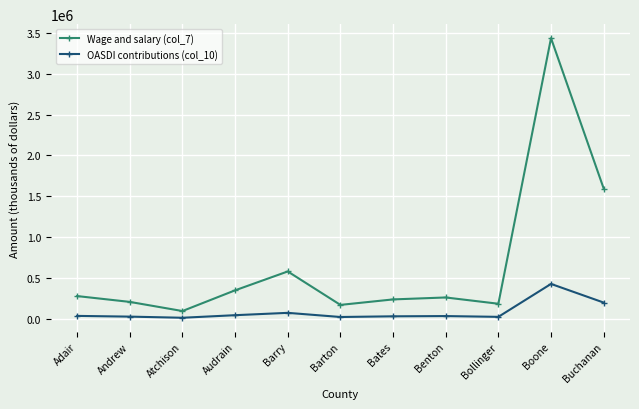

True or false: OASDI contributions (col_10) and Wage and salary (col_7) intersect in this chart.

False